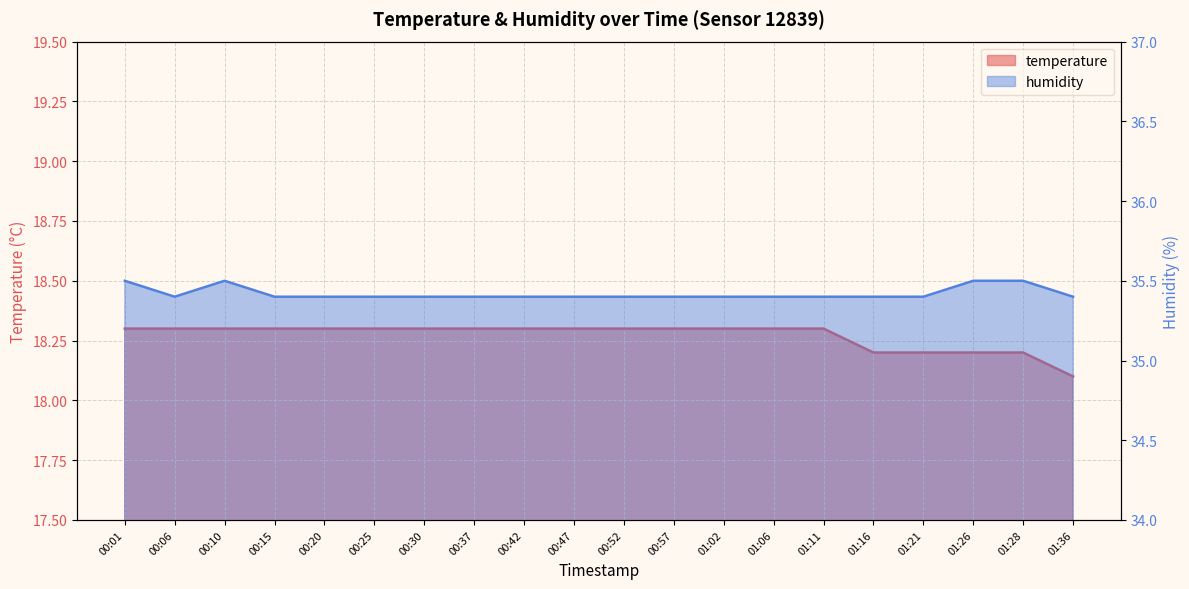

True or false: temperature has more than 1 interior local peaks.

False